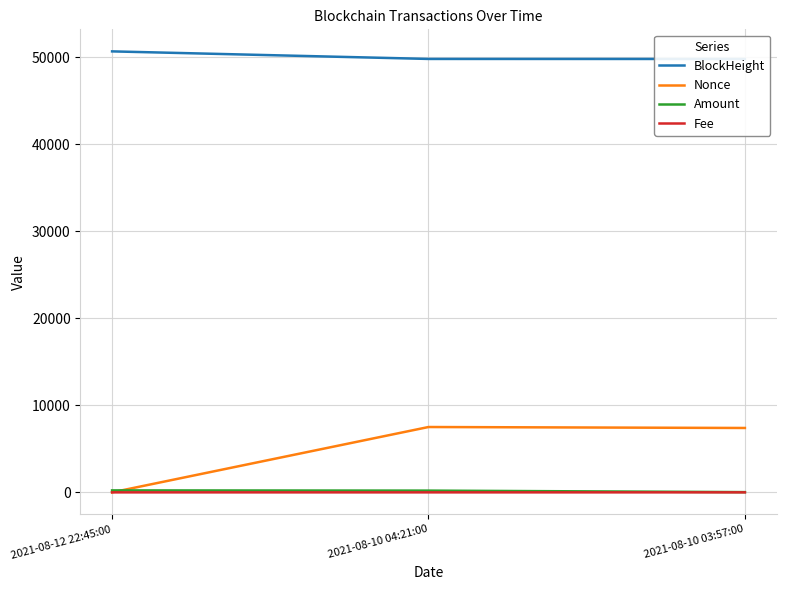

Which has a higher value, 2021-08-12 22:45:00 or 2021-08-10 04:21:00?

2021-08-12 22:45:00